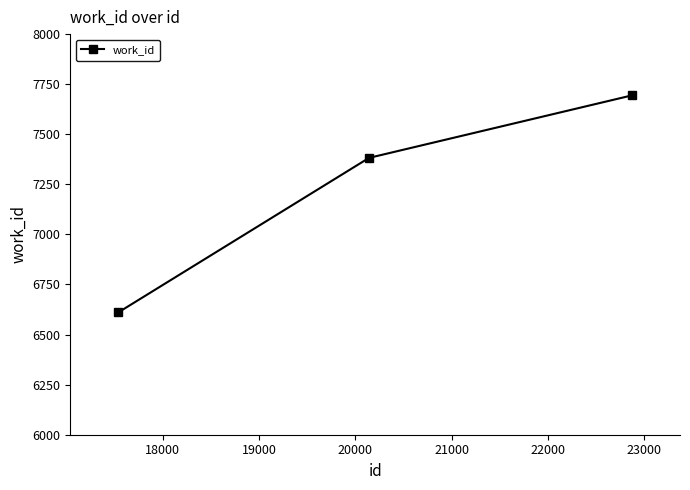

Reading left to right, what are all the values shown in this chart?

6611	7382	7694